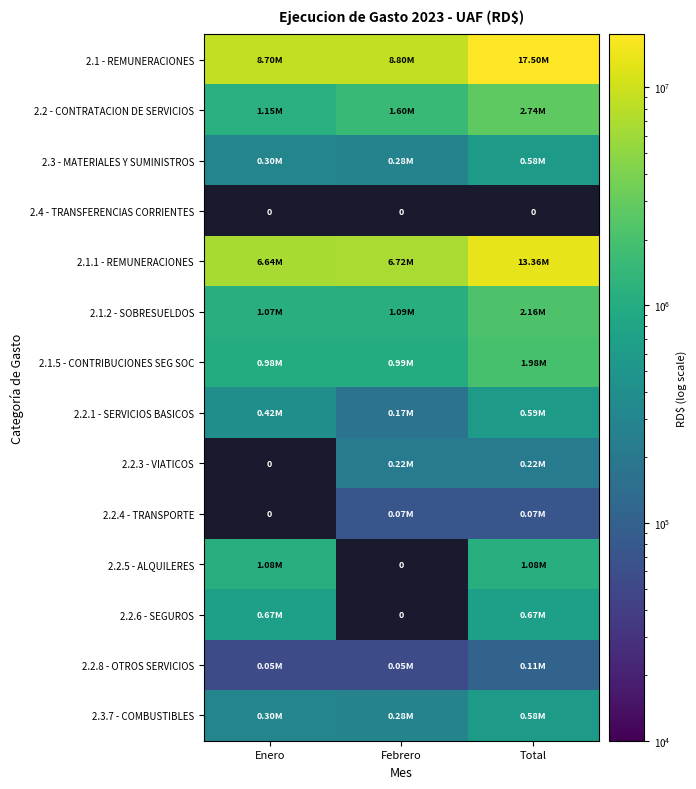

Rank the categories by 2.1.5 - CONTRIBUCIONES SEG SOC value from highest to lowest.

Total, Febrero, Enero